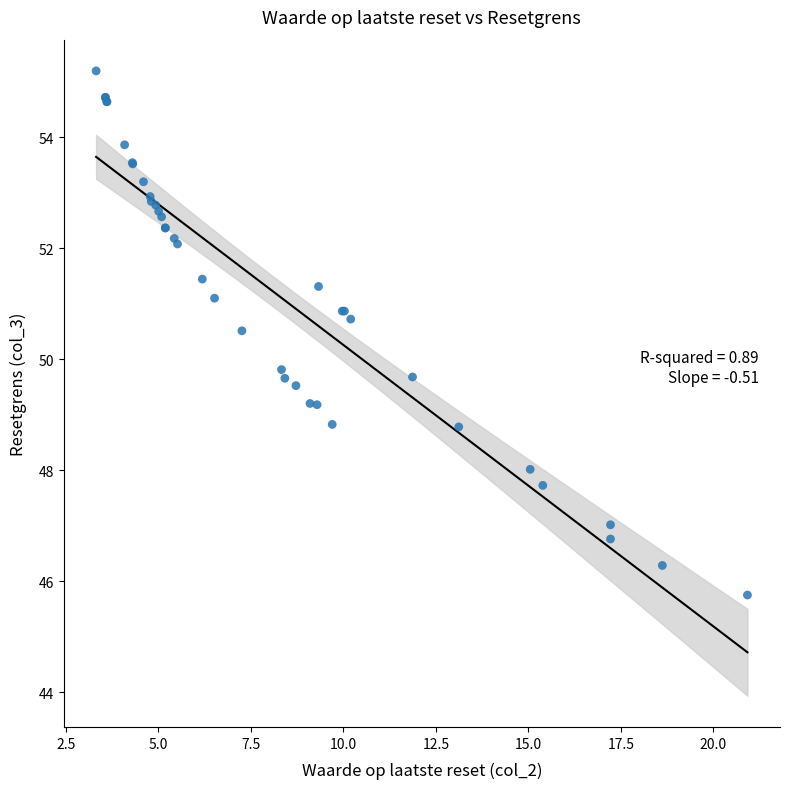

What Y value in the scatter plot is closest to 50?

49.8